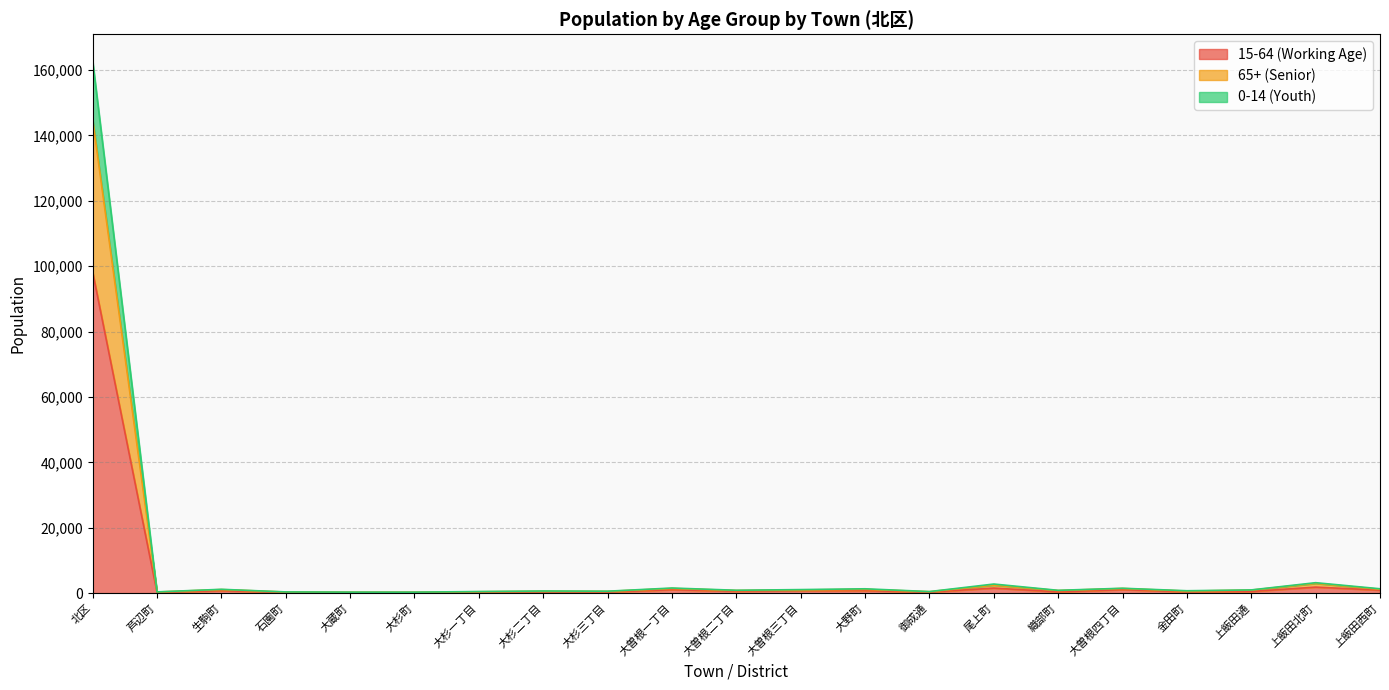

What is the difference between the highest and lowest values at 大杉二丁目?

254